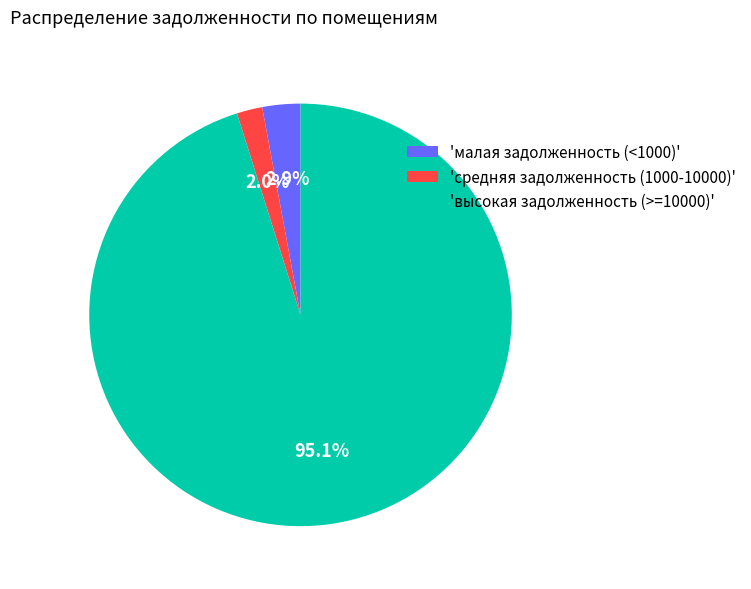

What percentage do 'средняя задолженность (1000-10000)' and 'высокая задолженность (>=10000)' together represent?

97.1%